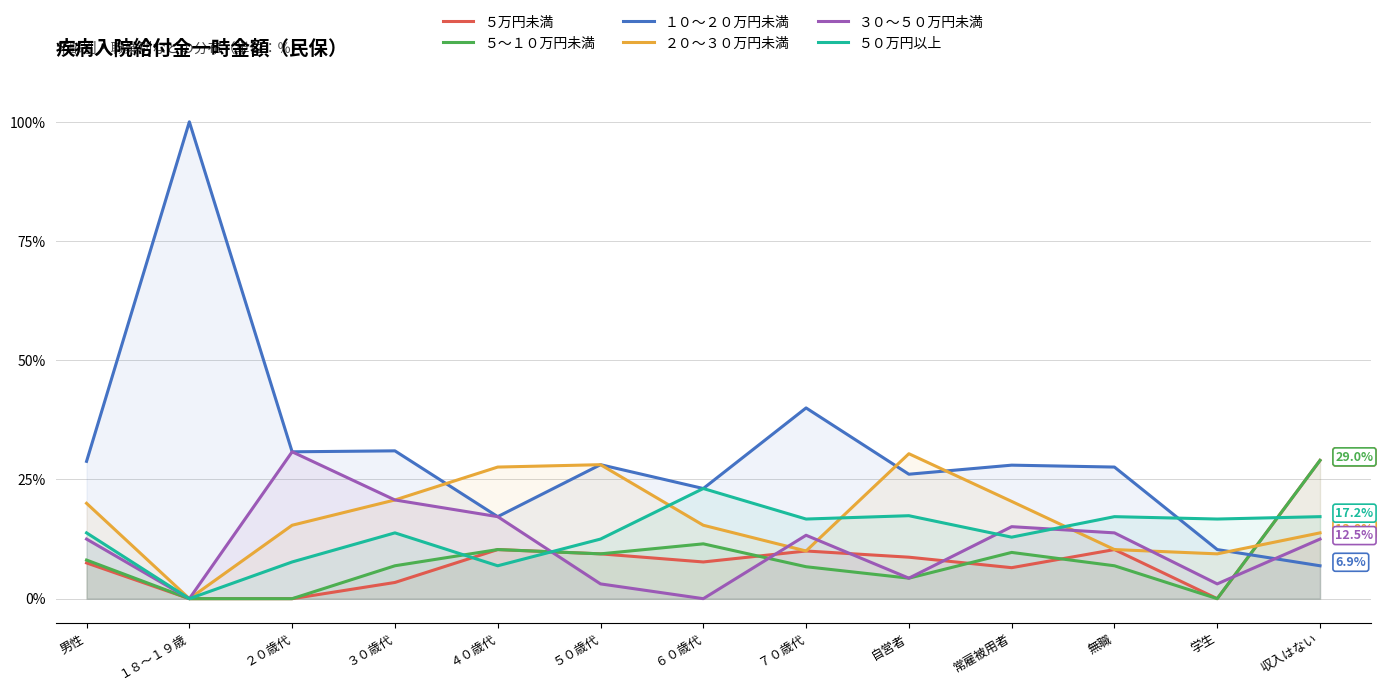

Where does the ３０～５０万円未満 series first go above 12?

男性